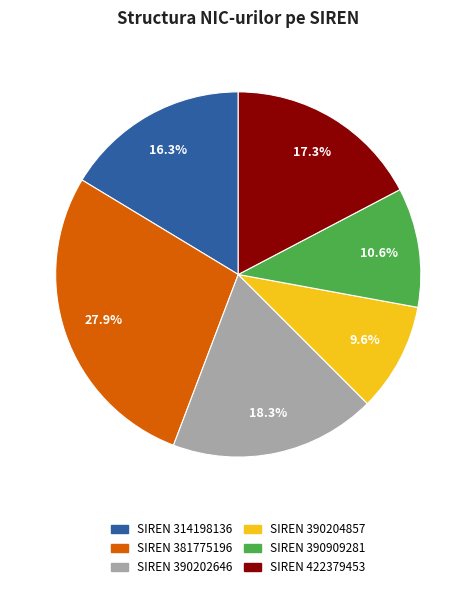

Does any single category account for the majority?

No